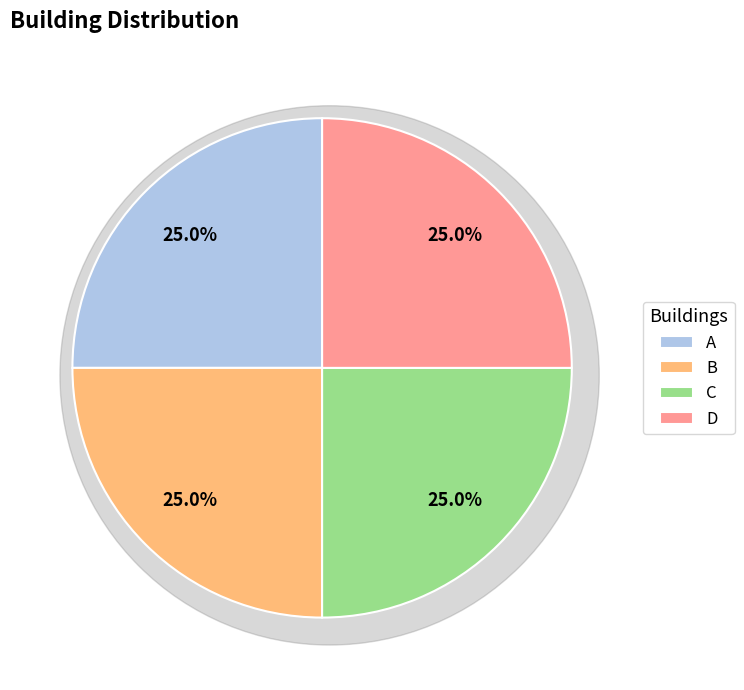

How many slices are in this pie chart?

4